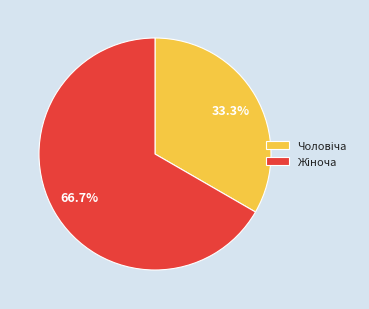

Does any single category account for the majority?

Yes